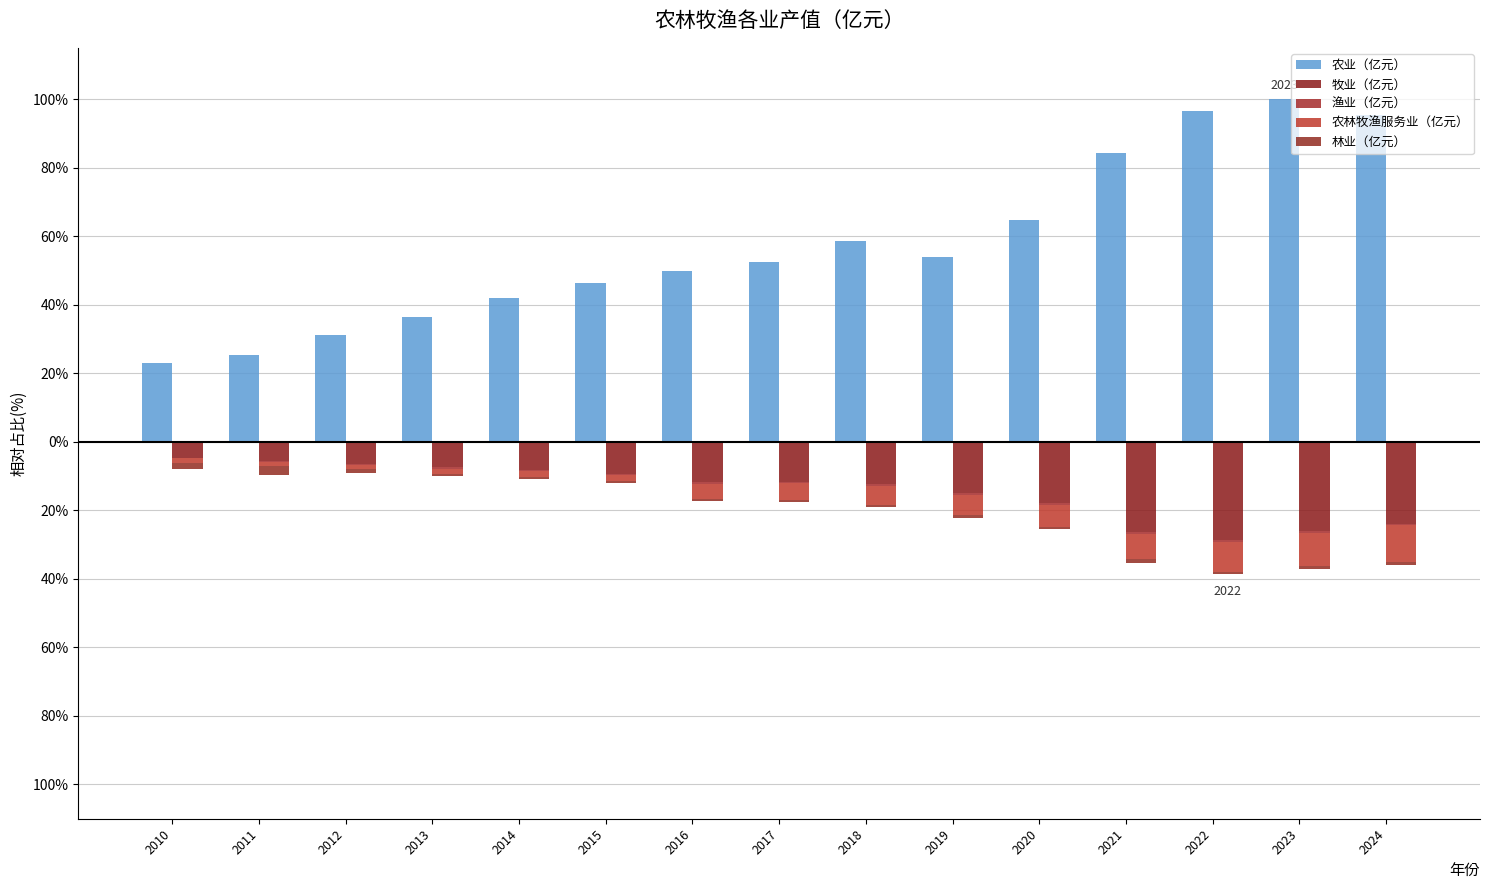

True or false: 牧业（亿元） has a value of -28.6 at 2022.

True